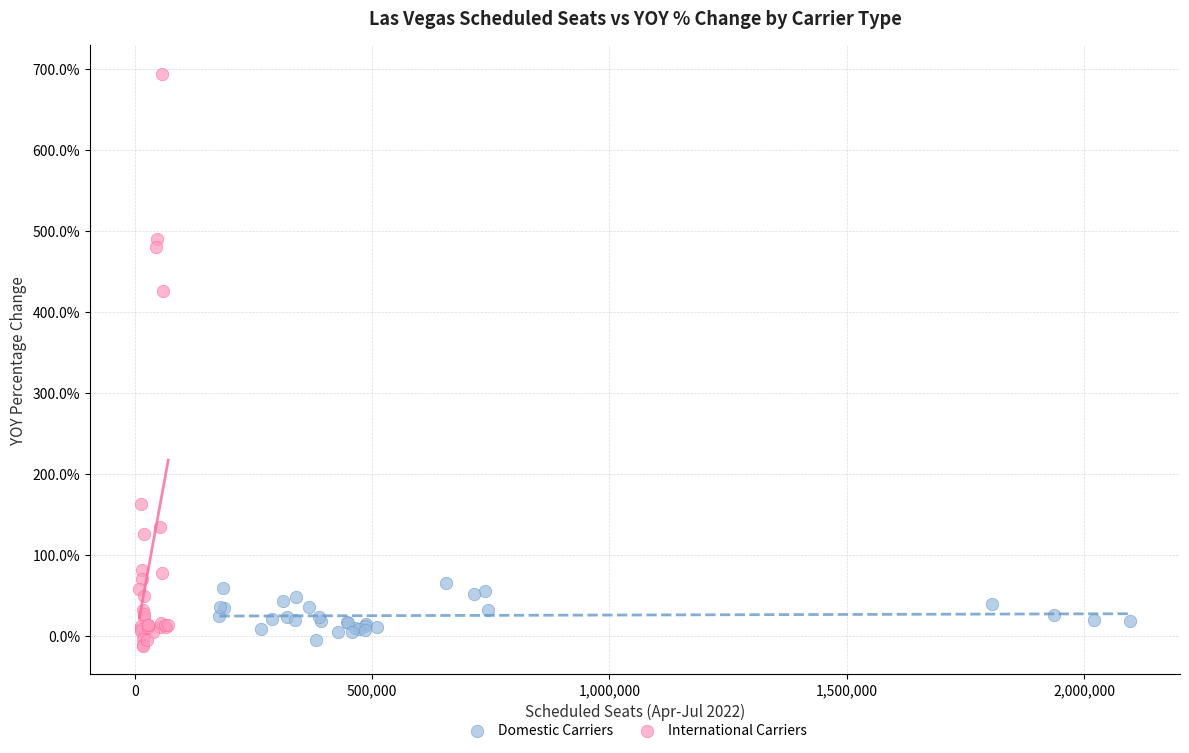

What are all the series names shown in the legend?

Domestic Carriers, International Carriers